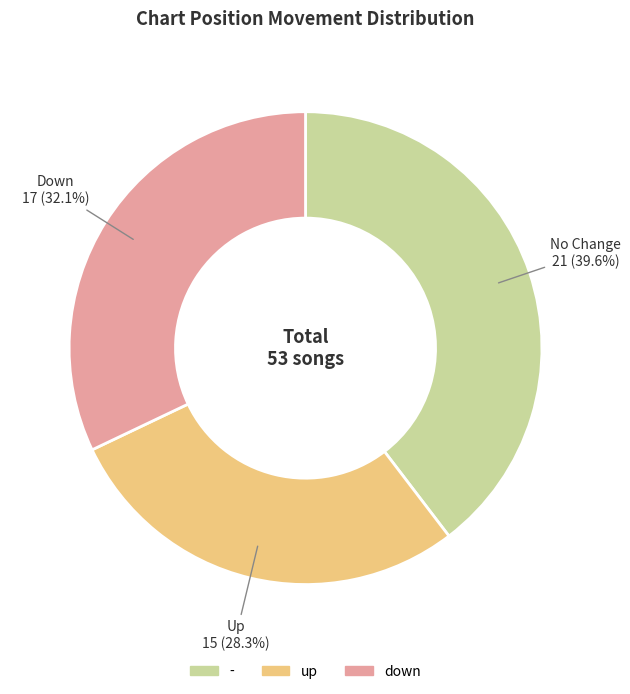

Rank the categories by value from highest to lowest.

-, down, up